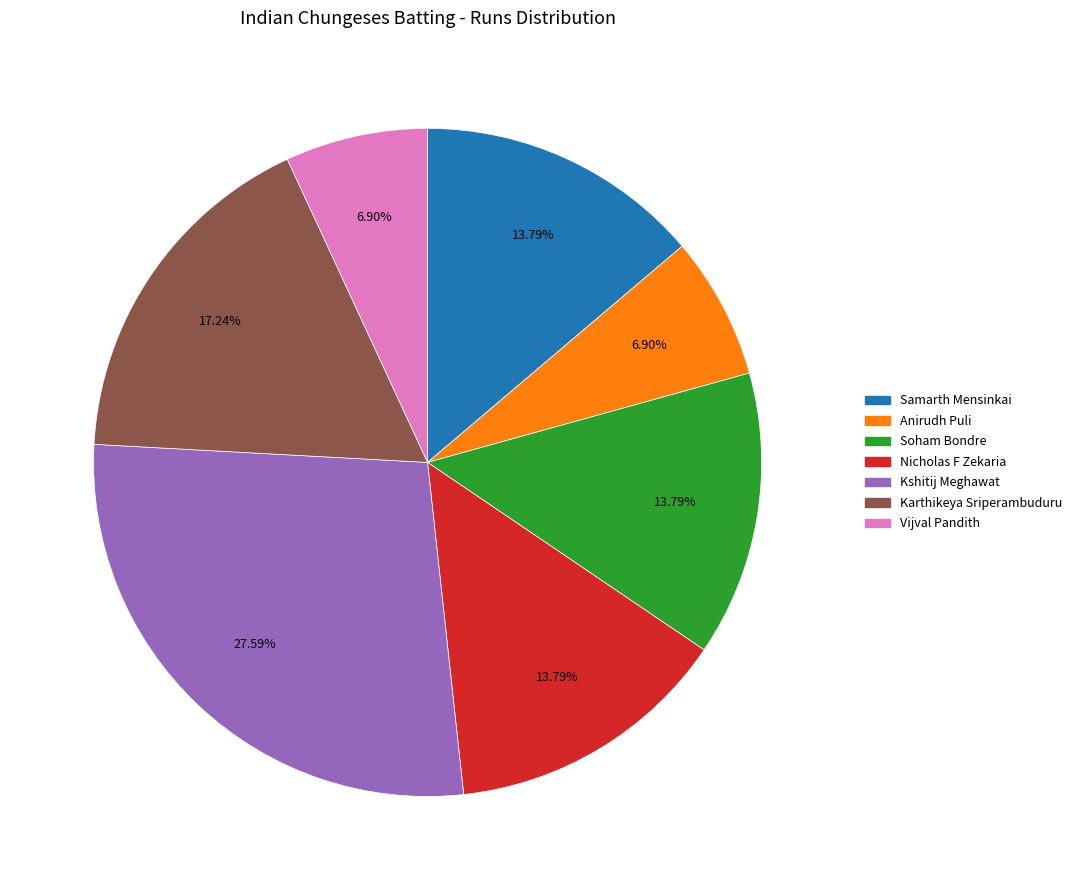

Does any single category account for the majority?

No